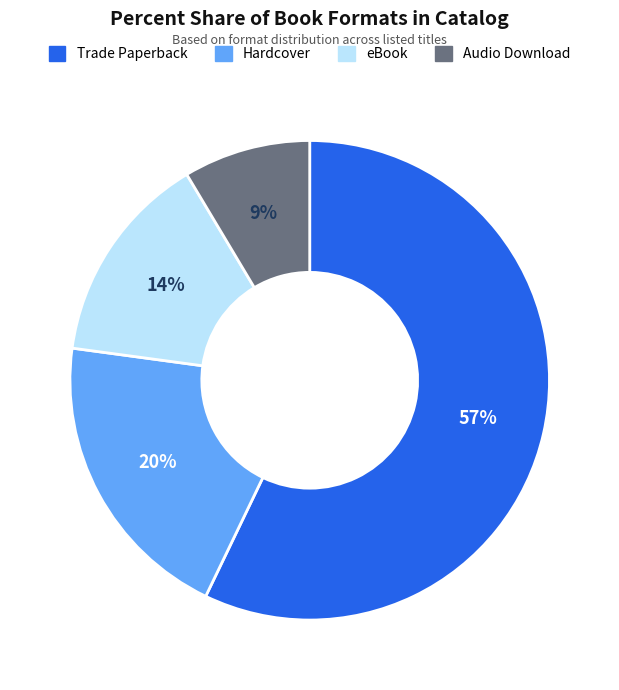

To the nearest percent, what percentage of the pie is eBook?

14%